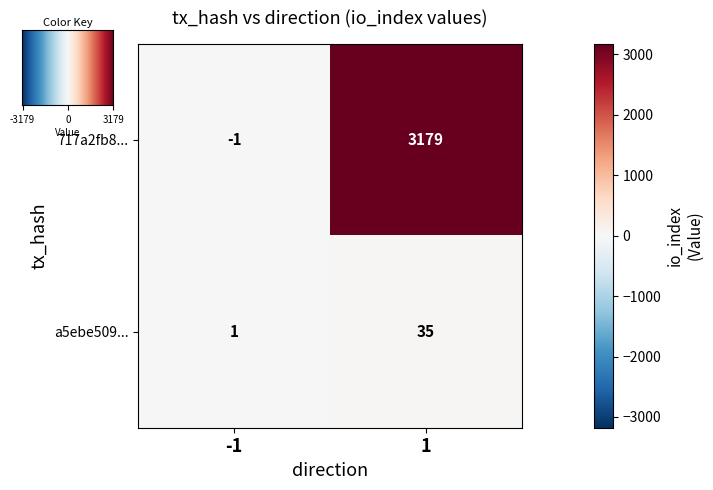

Reading right to left, transcribe all the data shown in this chart.

717a2fb8...: 3179	-1
a5ebe509...: 35	1